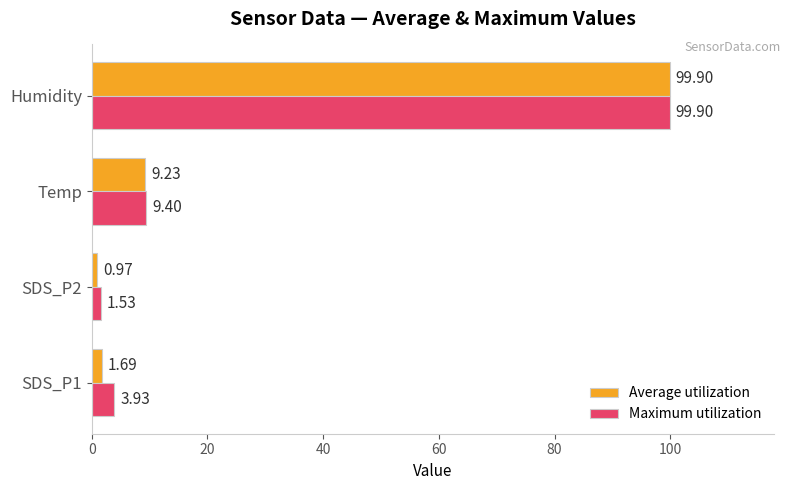

Which series changed the most between SDS_P1 and Temp?

Average utilization